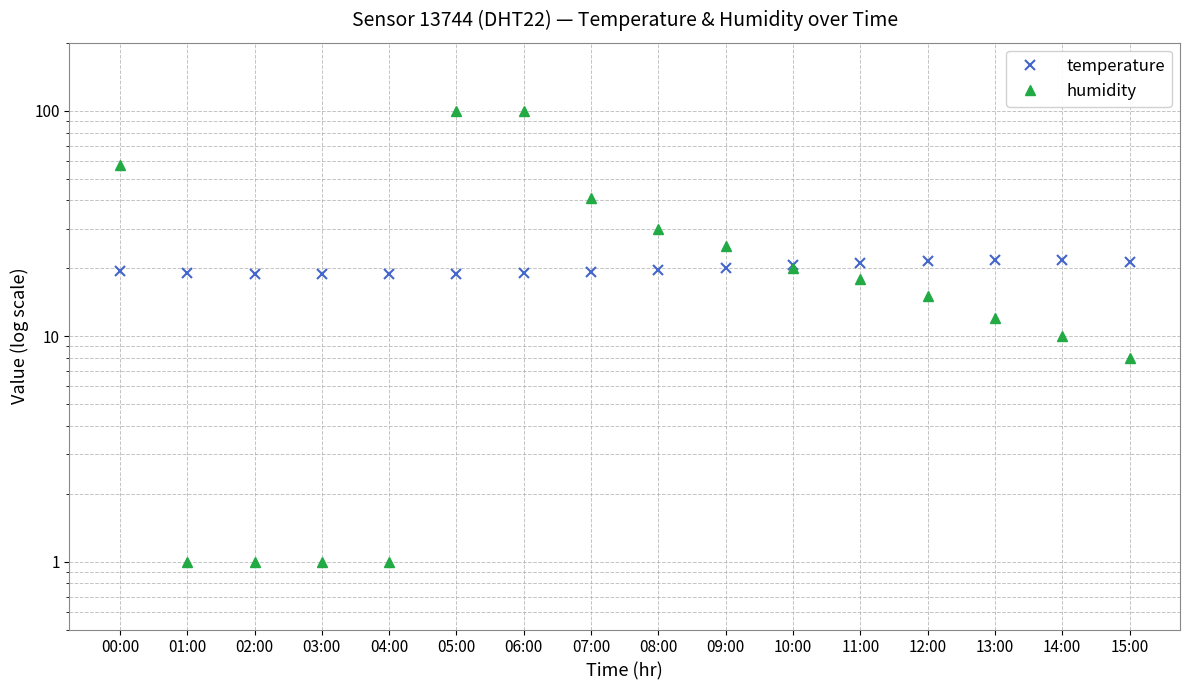

True or false: humidity and temperature cross at least once.

True